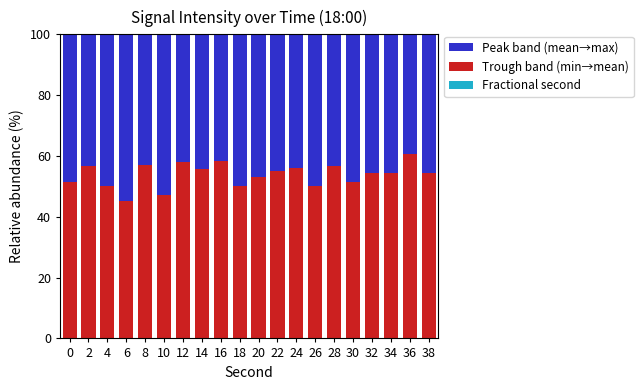

The value of Trough band (min→mean) at 8 is 57.1. True or false?

True